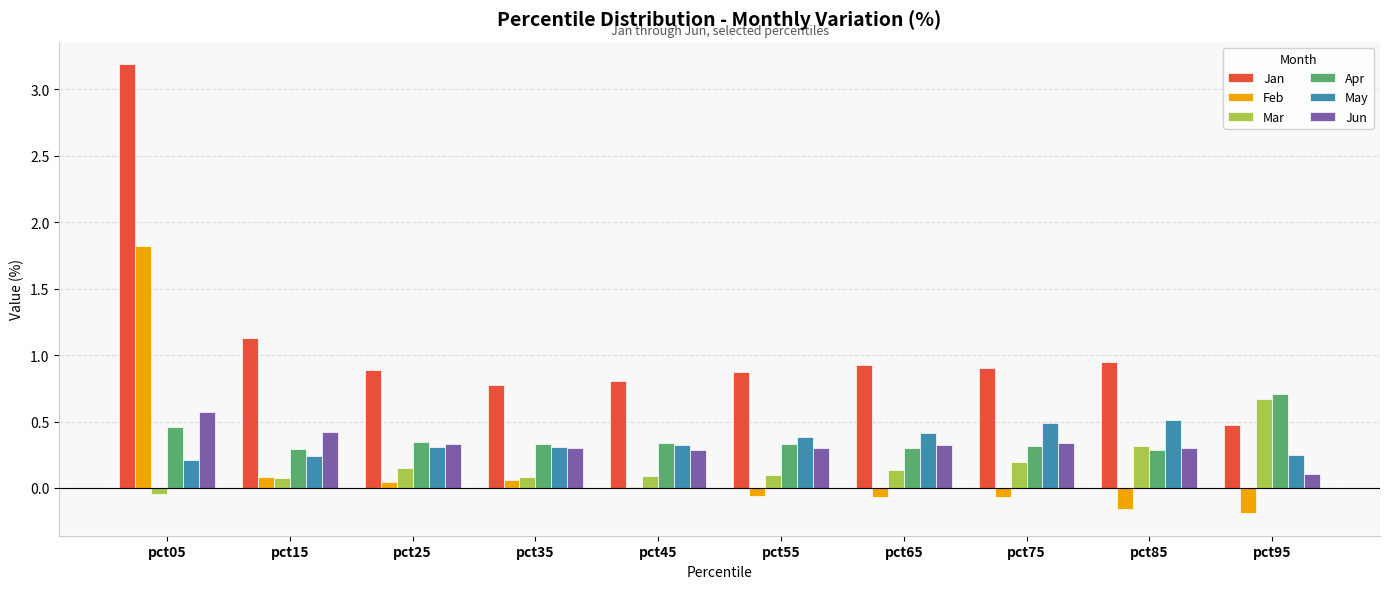

Is it true that Apr equals 0.3 at pct75?

True